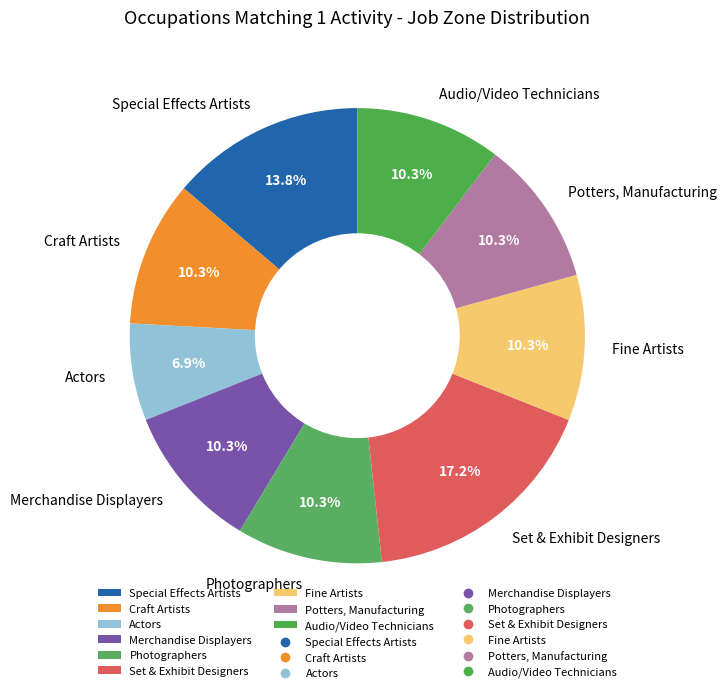

What is the largest slice in the pie chart?

Set & Exhibit Designers